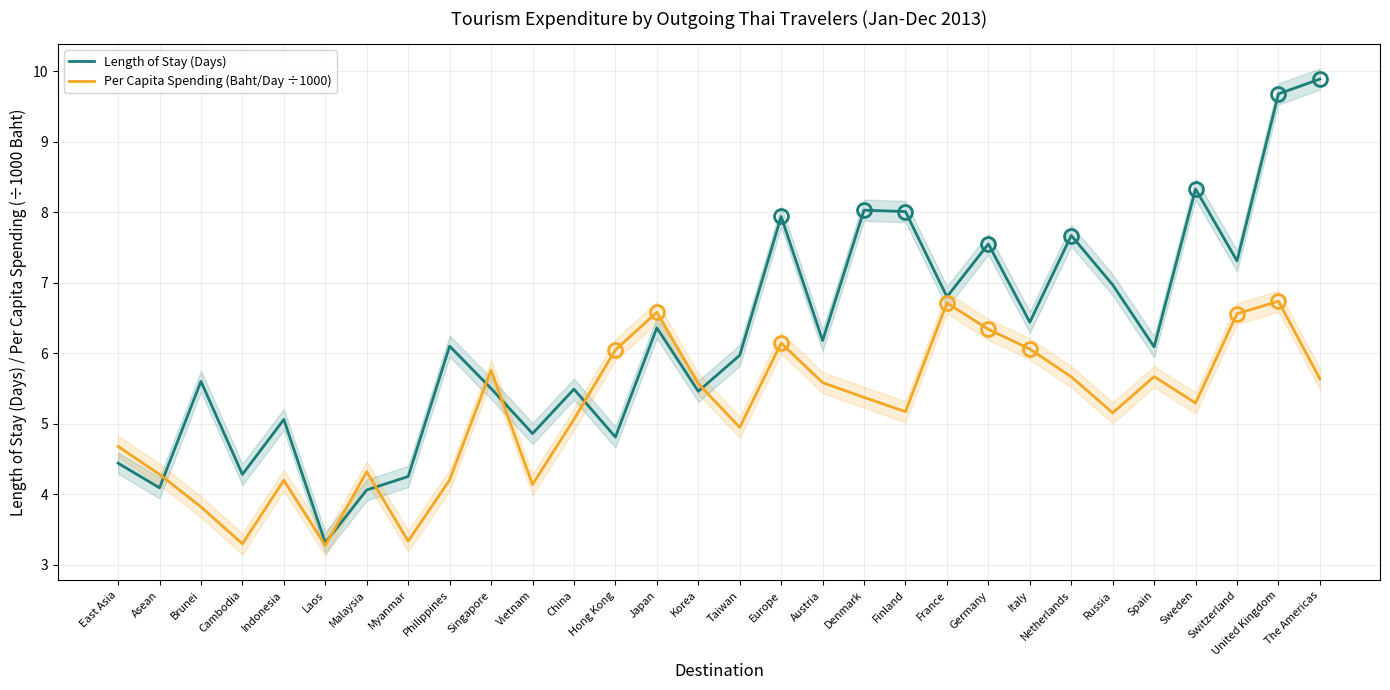

How many data points does each series have?

30